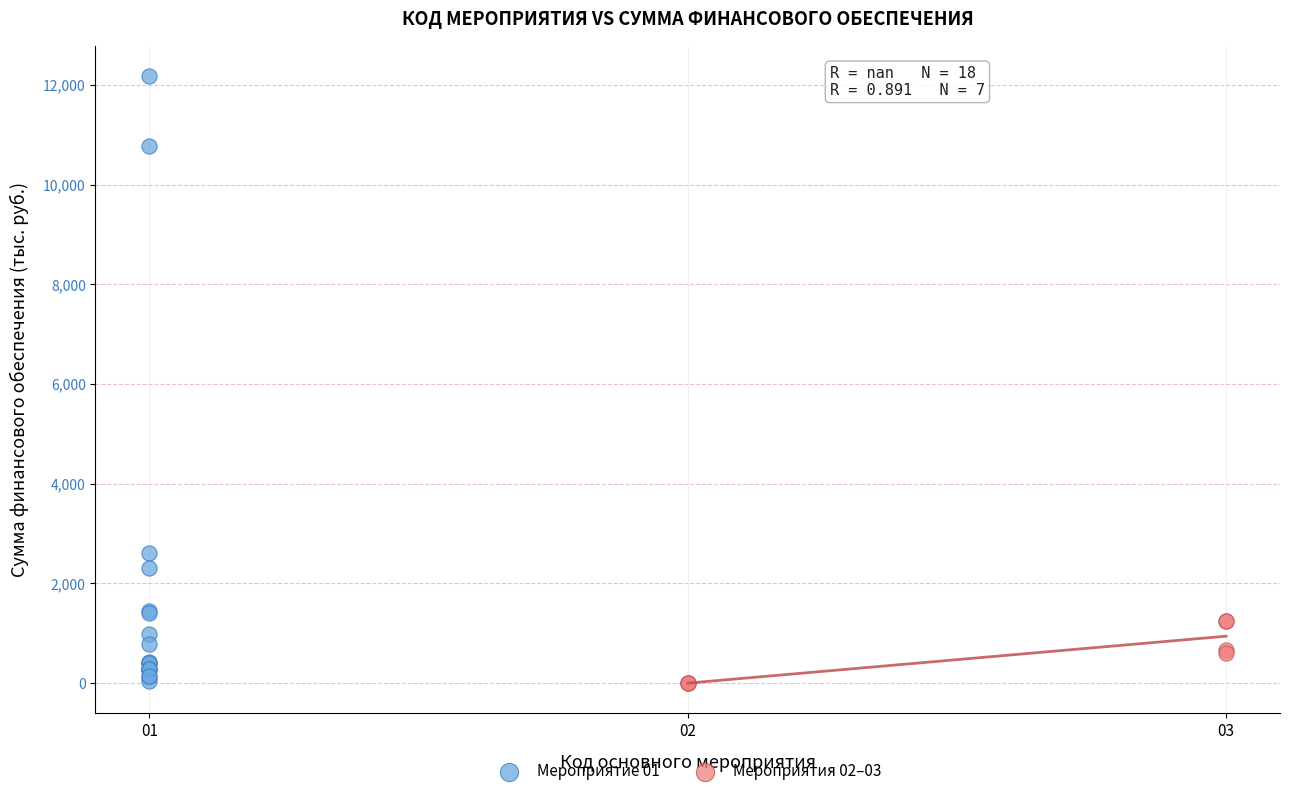

Which series has the widest spread of Y values?

Мероприятие 01